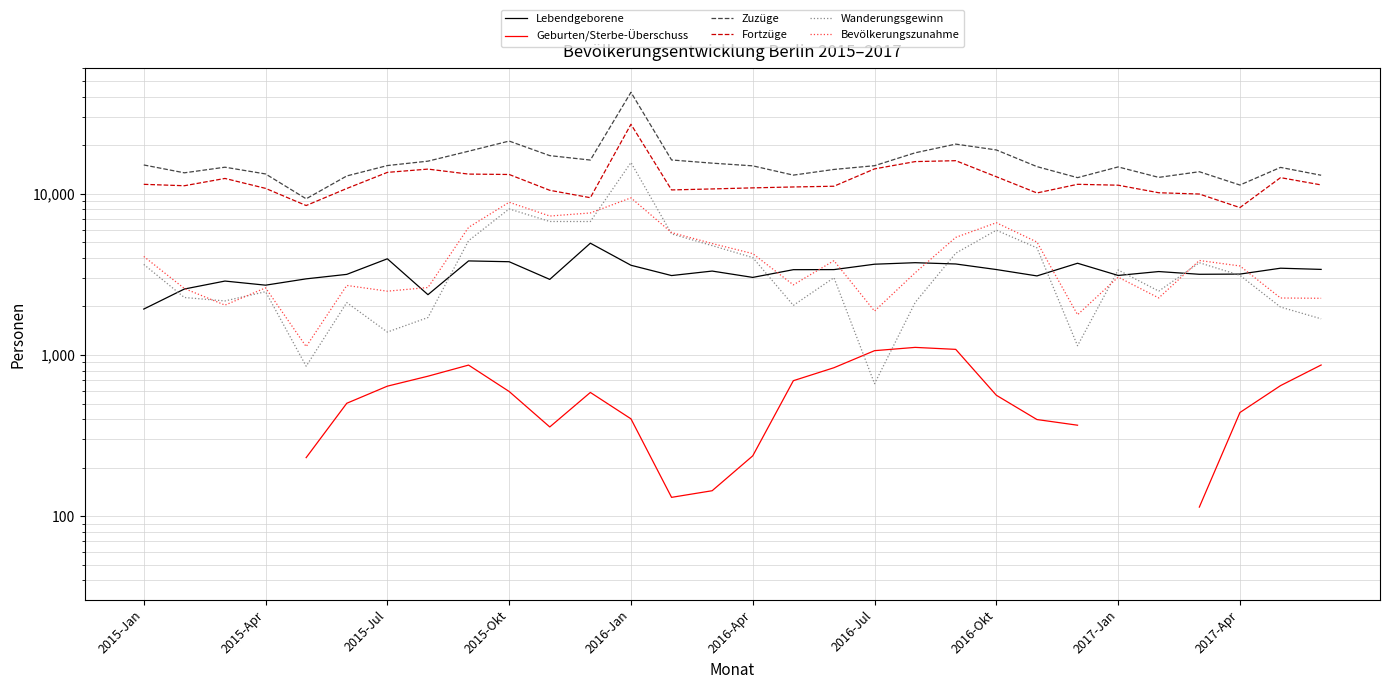

What position from the left is 28?

29